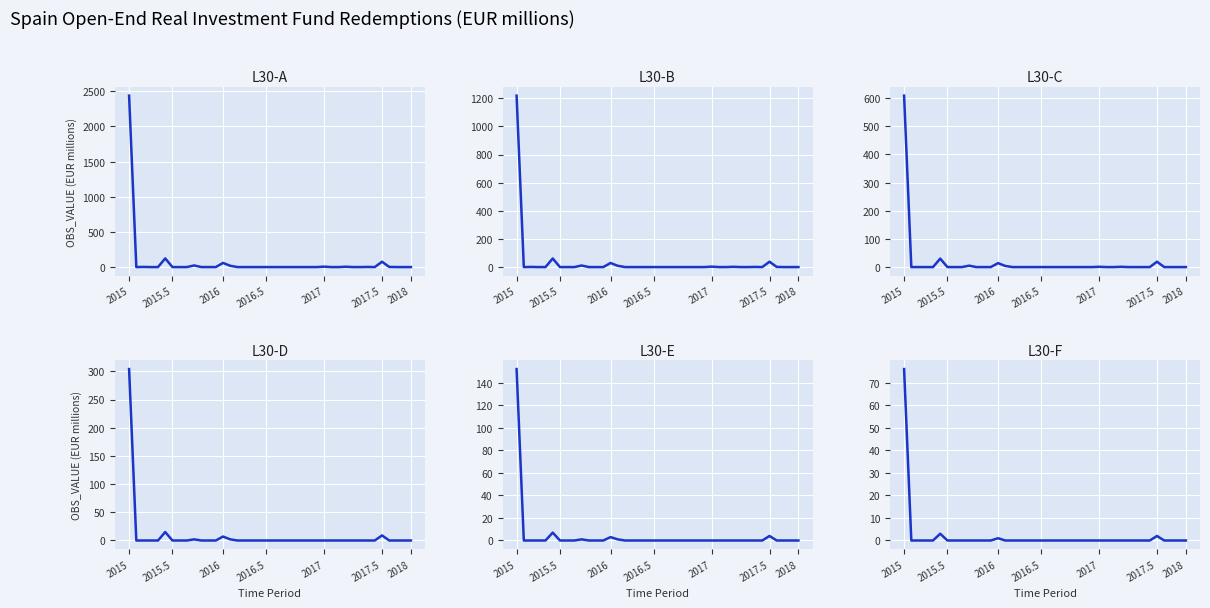

What is the label of the 40th point from the right?

2015